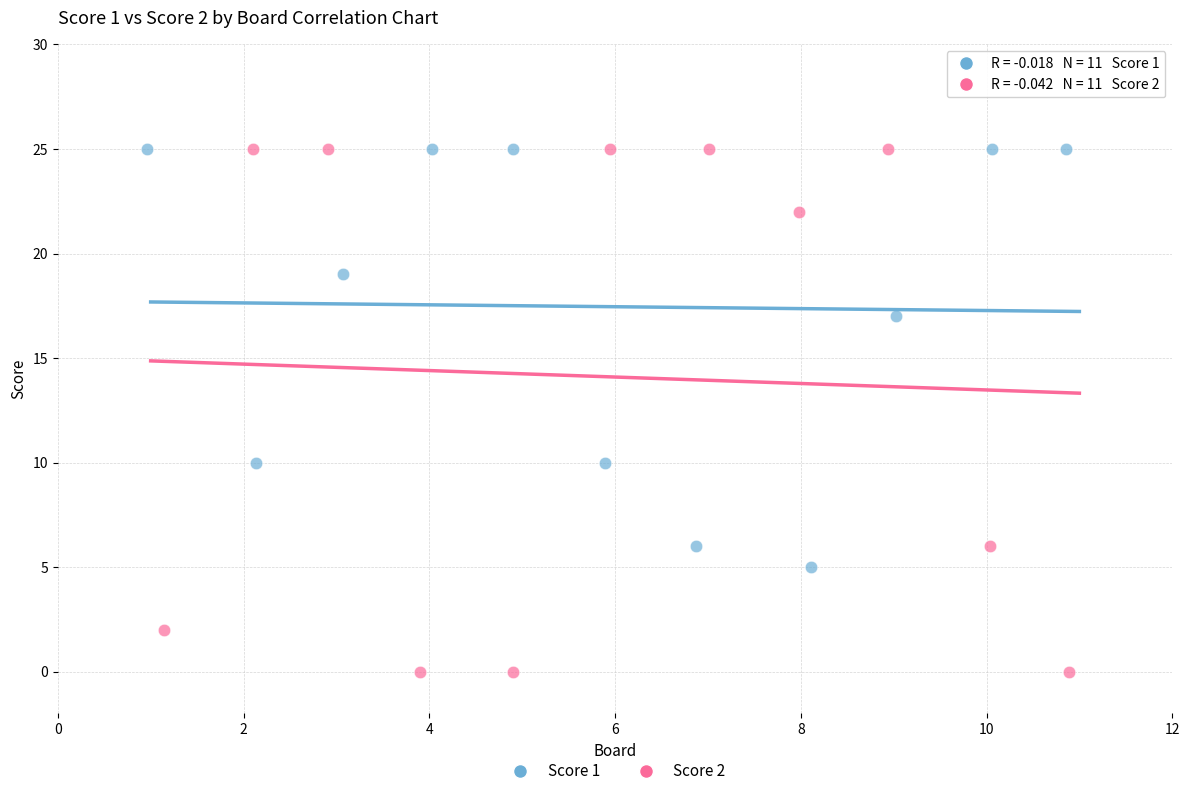

Which series contains the lowest Y value?

Score 2